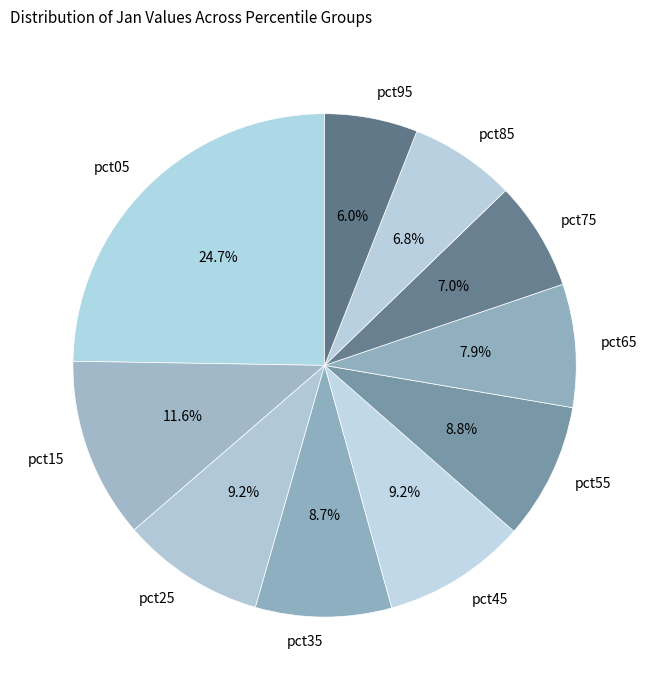

What percentage is NOT represented by pct75?

93.0%